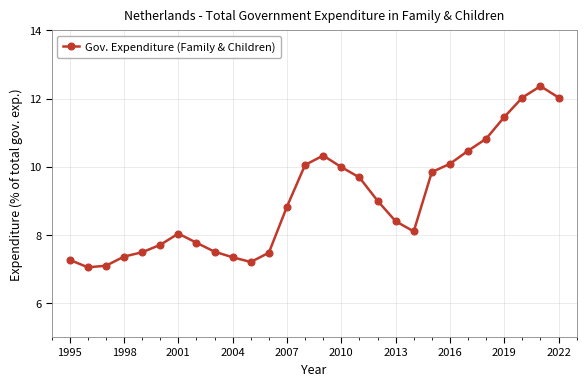

What is the smallest value displayed?

7.0